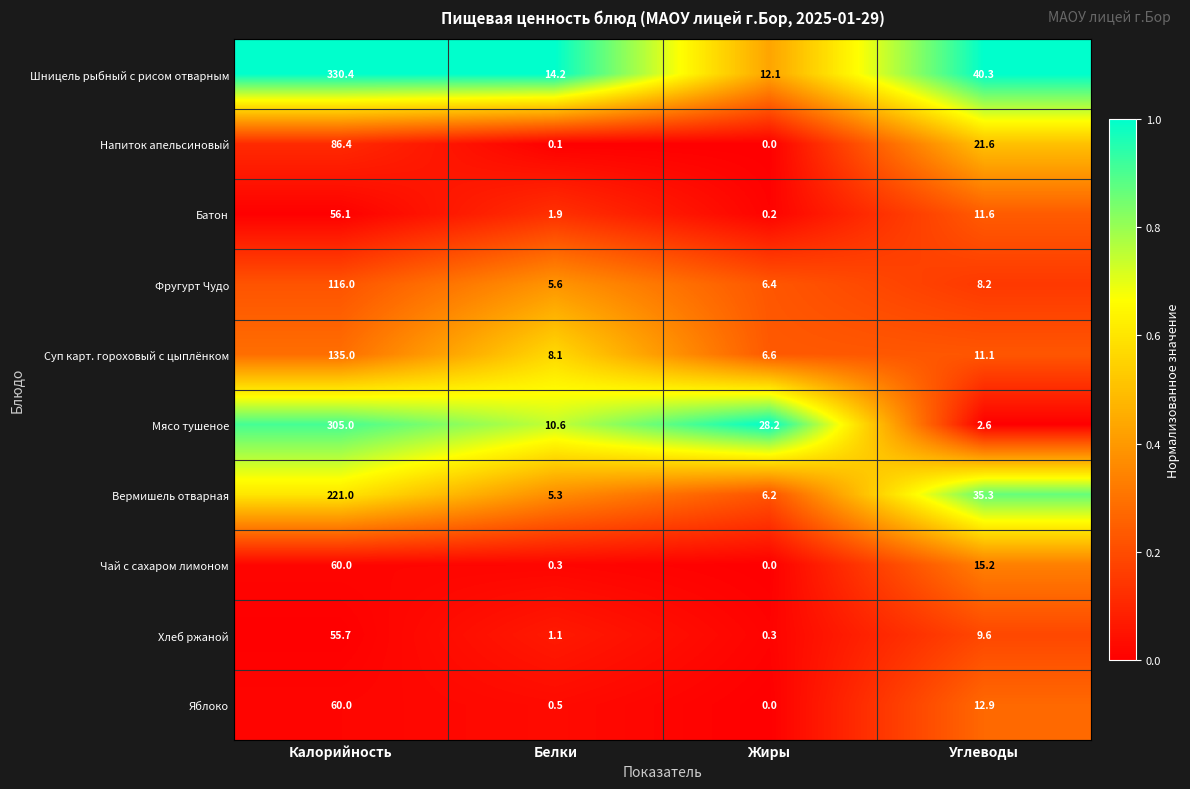

What is the sum of all Батон values?

69.8